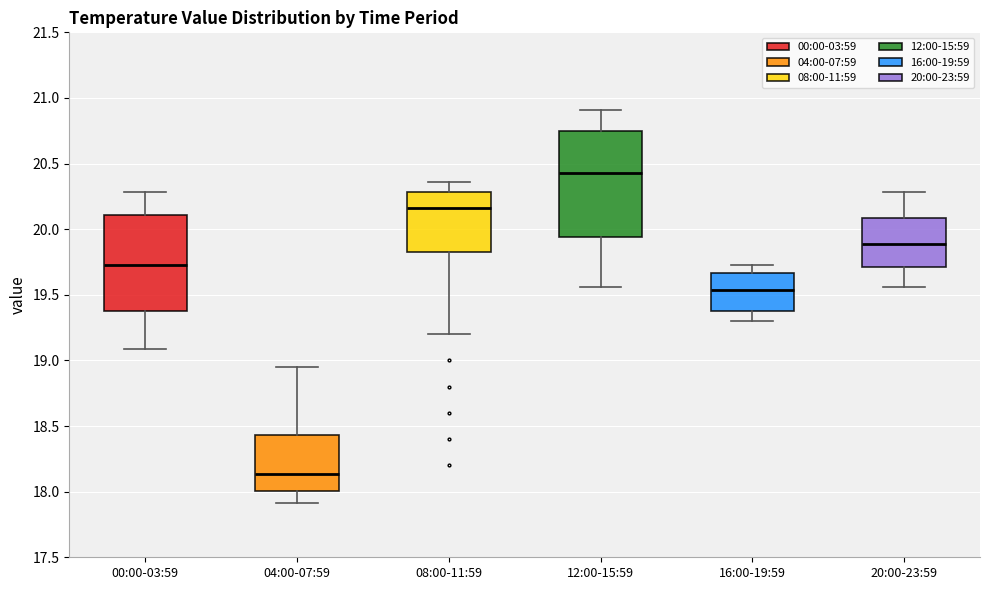

Which box is the tallest, from its lower edge to its upper edge?

12:00-15:59